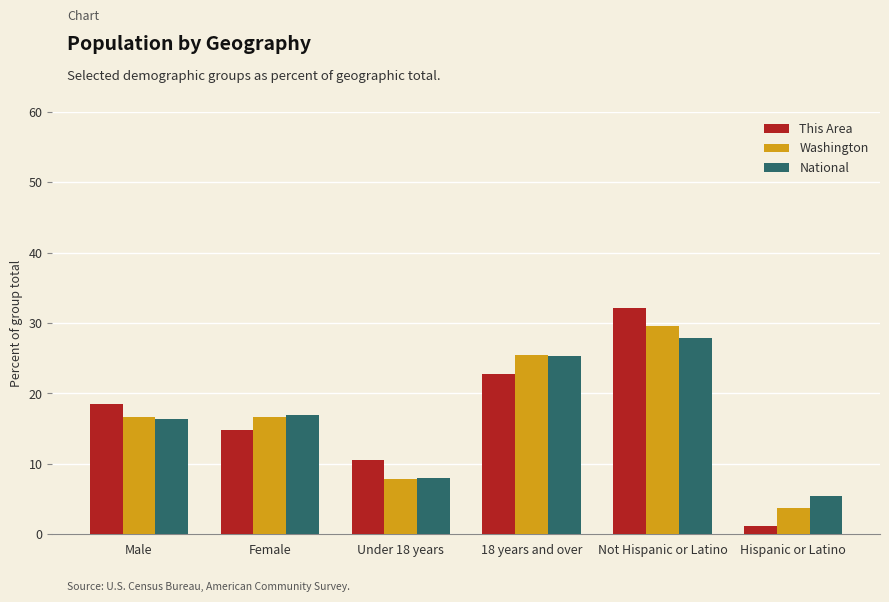

The value of National at Female is 16.9. True or false?

True